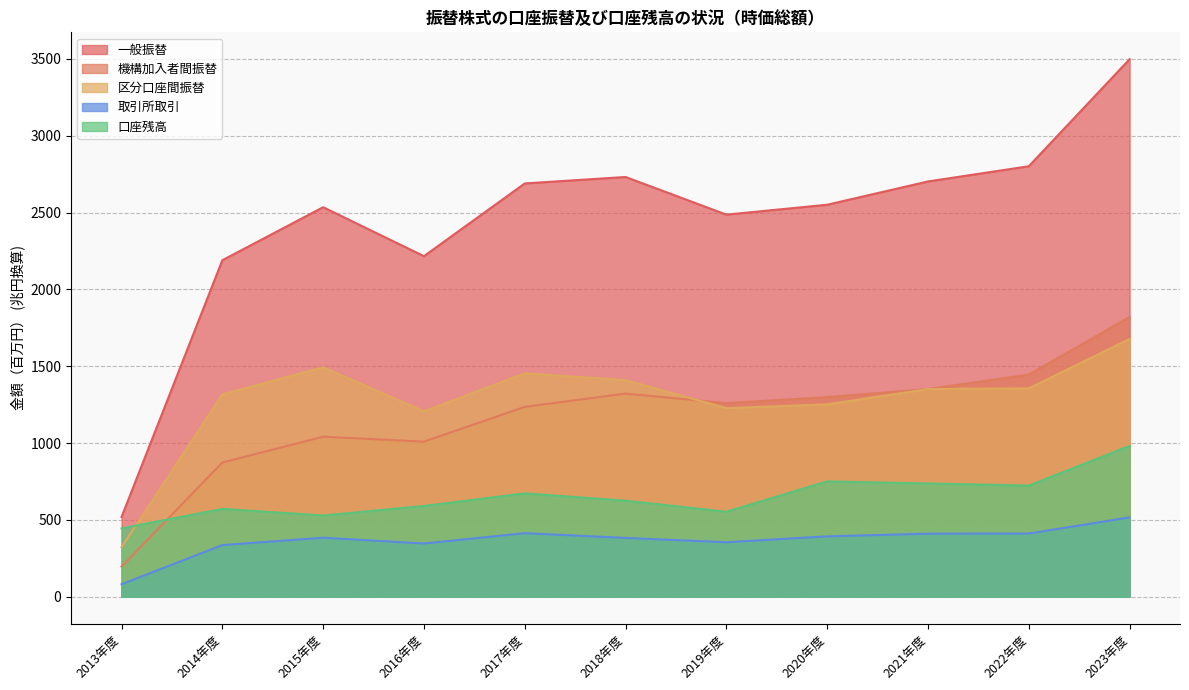

Where is the first local maximum for 区分口座間振替?

2015年度